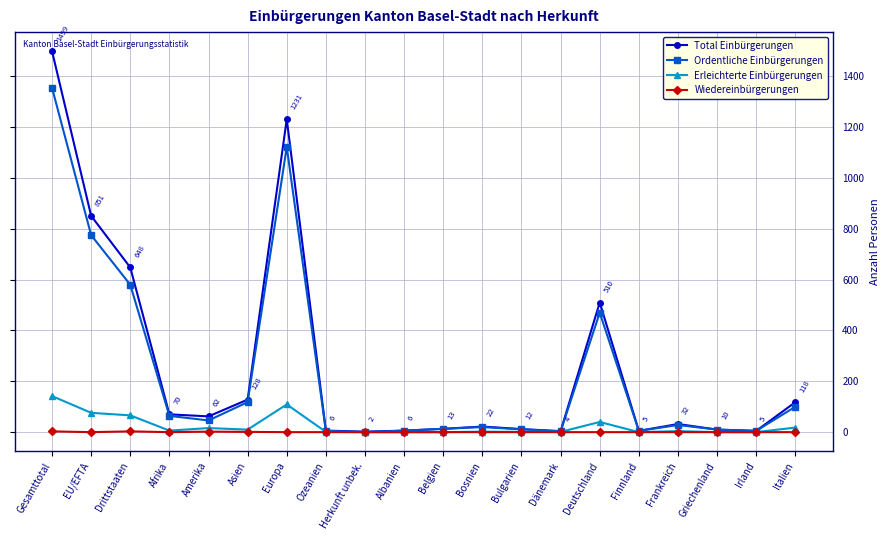

At which category does the chart reach its peak across all series?

Gesamttotal